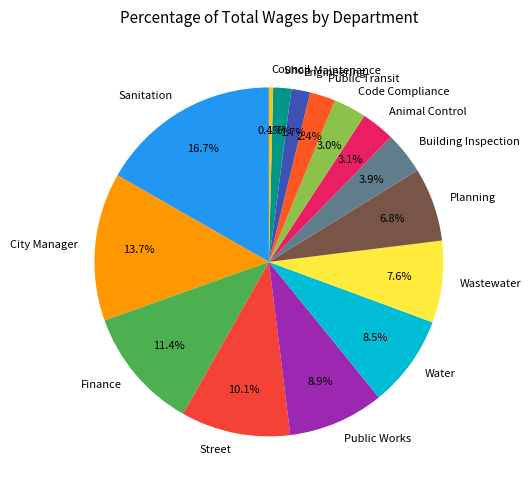

To the nearest percent, what portion does Code Compliance represent?

3%